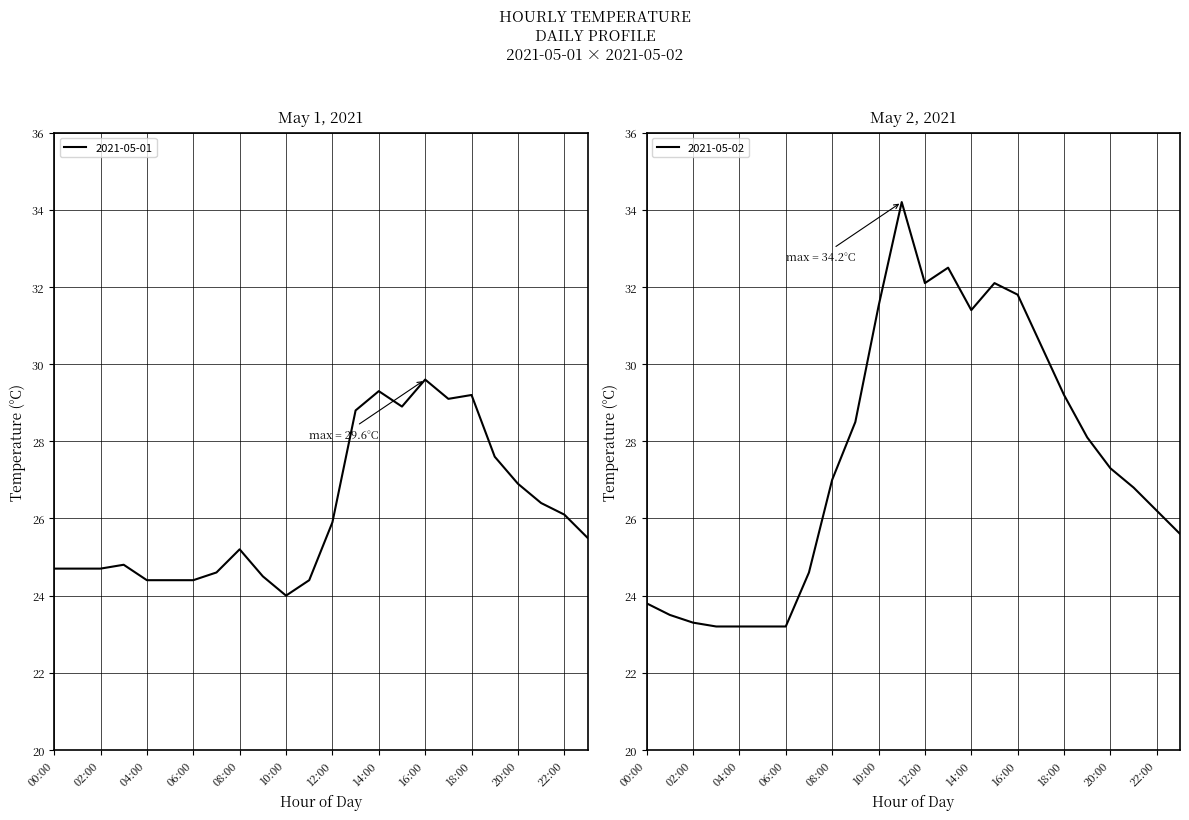

What is the difference between the maximum and minimum values in the 2021-05-01 series?

5.6